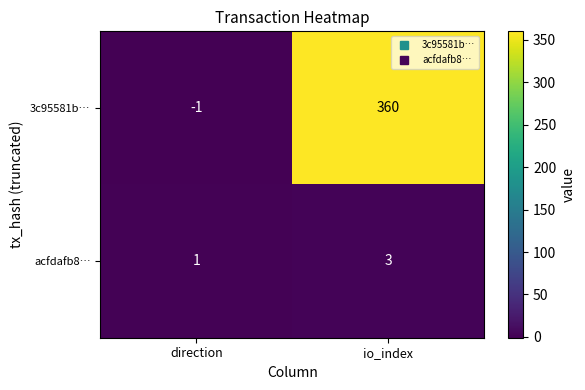

Rank the series by their maximum value, from lowest to highest.

acfdafb8…, 3c95581b…